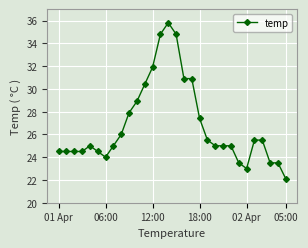

What is the value of the 18th point from the left?

30.9